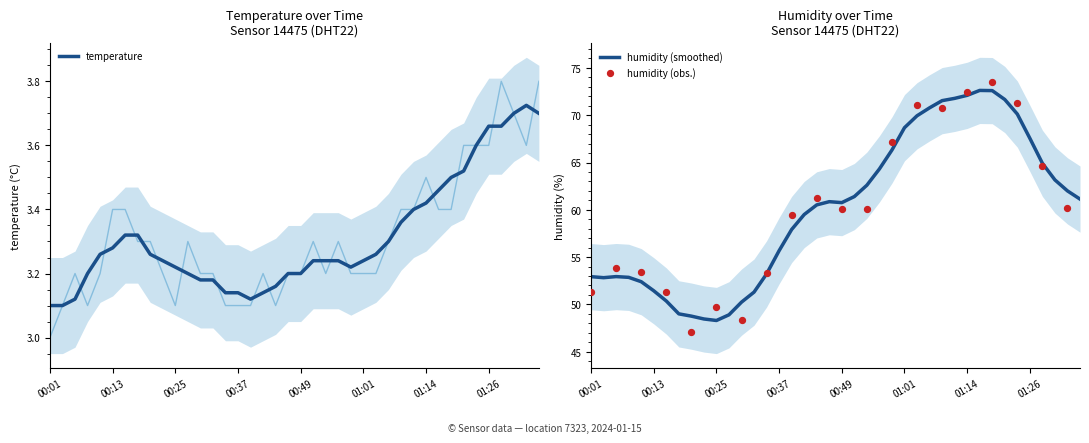

Which series reaches the minimum Y coordinate?

temperature